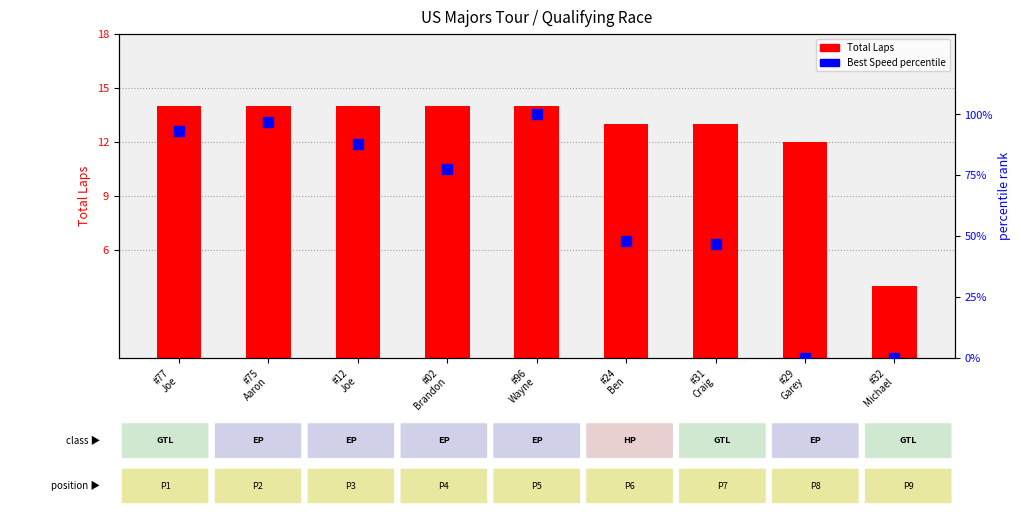

Which series contains the highest Y value?

Best Speed percentile